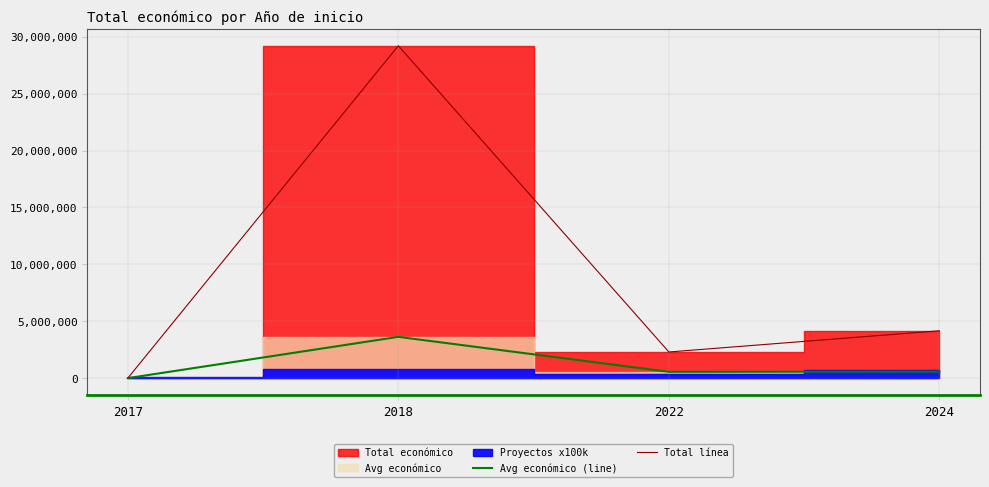

Is it true that Avg económico (line) equals 6206255.6 at 2018?

False